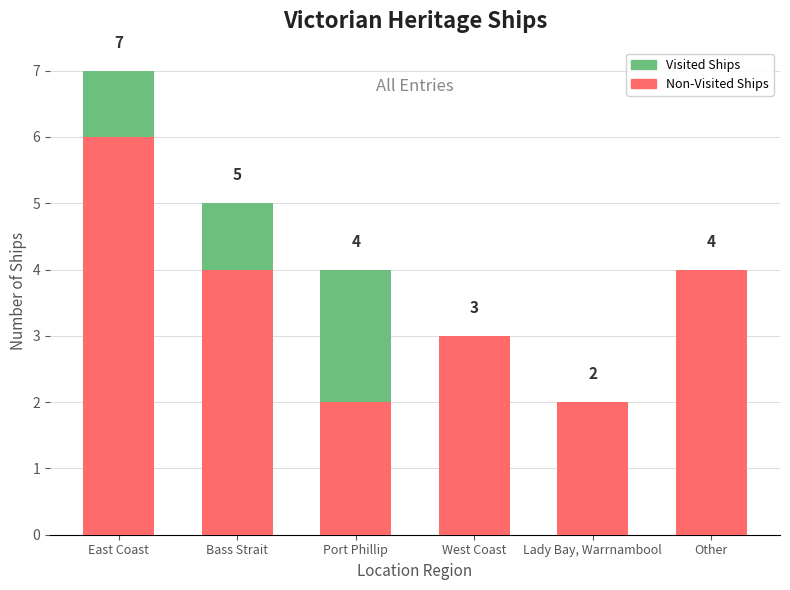

At which category is the sum across all series the highest?

East Coast